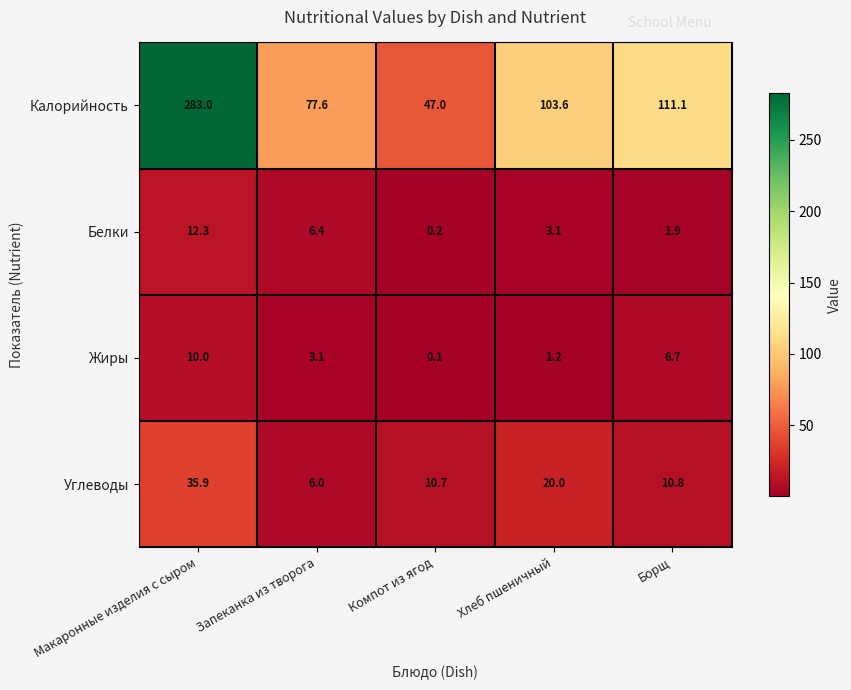

At how many categories does at least one series exceed 257?

1